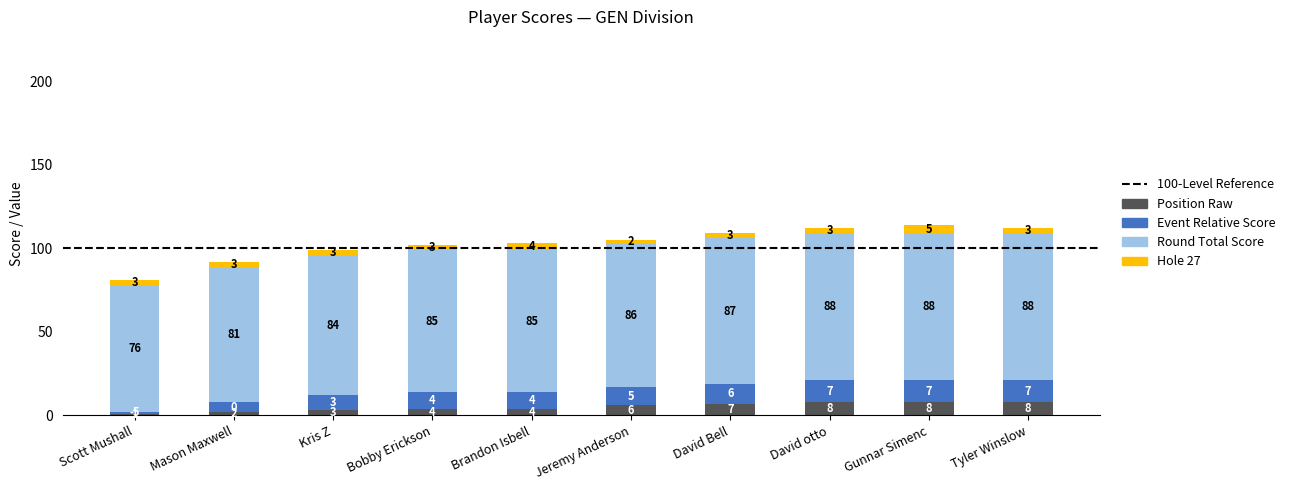

How many values in the Position Raw series are below 6?

5